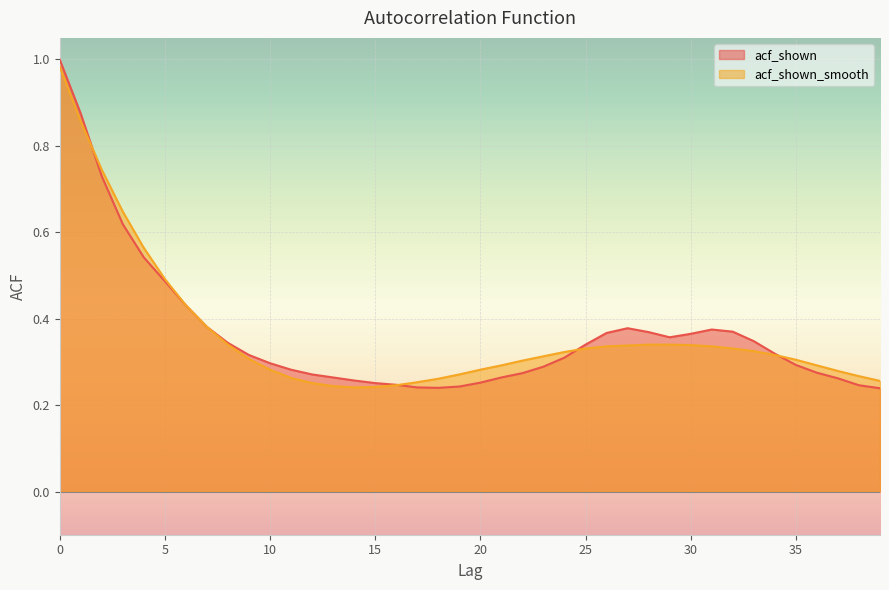

What is the maximum value for acf_shown_smooth?

1.0